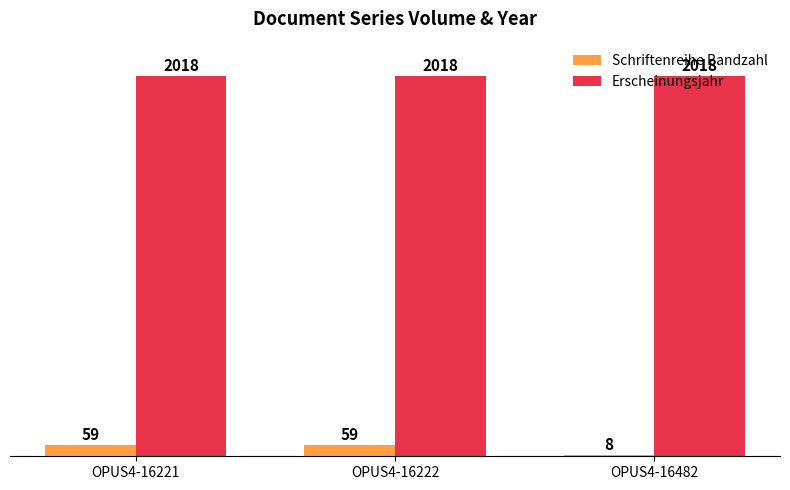

What is the average value of the Schriftenreihe Bandzahl series?

42